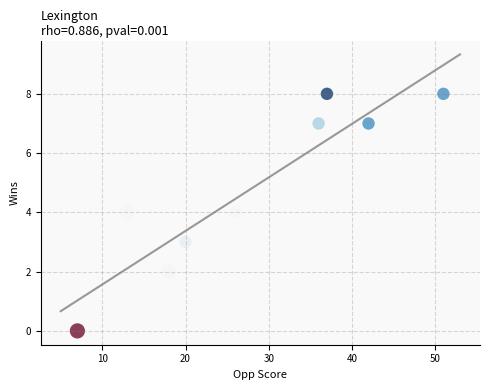

What is the average X value?

28